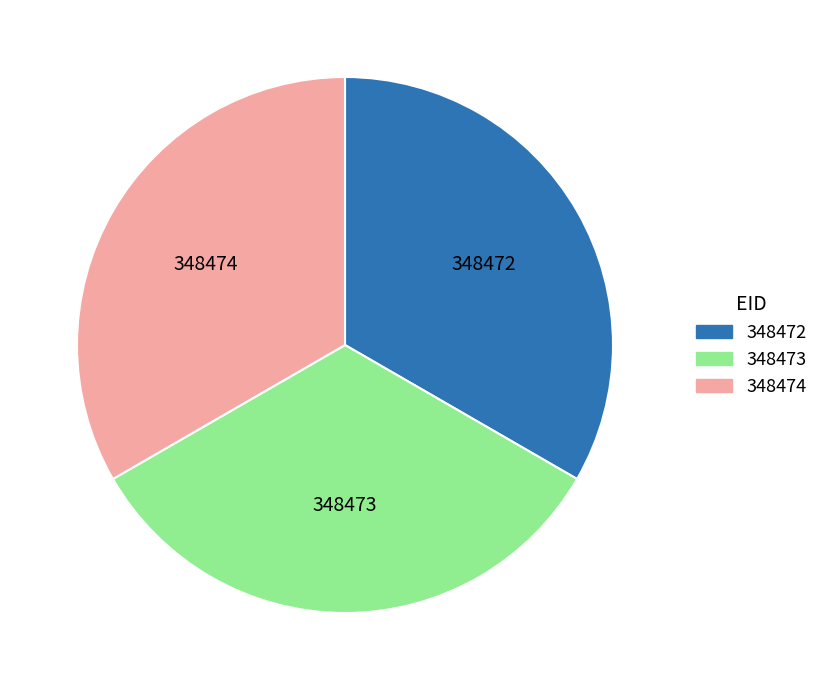

Do 348472 and 348474 together represent more than half of the pie?

Yes